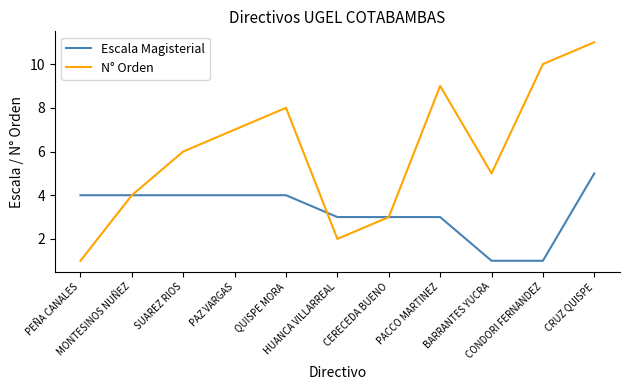

Reading right to left, extract all data points from this chart.

Escala Magisterial: CRUZ QUISPE=5	CONDORI FERNANDEZ=1	BARRANTES YUCRA=1	PACCO MARTINEZ=3	CERECEDA BUENO=3	HUANCA VILLARREAL=3	QUISPE MORA=4	PAZ VARGAS=4	SUAREZ RIOS=4	MONTESINOS NUÑEZ=4	PEÑA CANALES=4
N° Orden: CRUZ QUISPE=11	CONDORI FERNANDEZ=10	BARRANTES YUCRA=5	PACCO MARTINEZ=9	CERECEDA BUENO=3	HUANCA VILLARREAL=2	QUISPE MORA=8	PAZ VARGAS=7	SUAREZ RIOS=6	MONTESINOS NUÑEZ=4	PEÑA CANALES=1